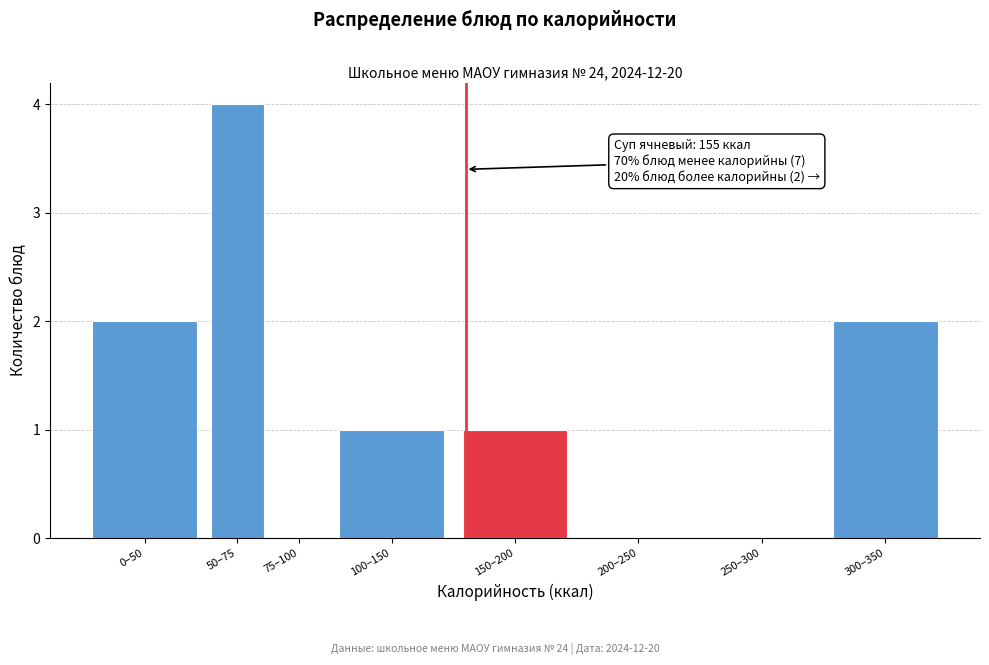

Reading left to right, transcribe all the data shown in this chart.

0–50=2	50–75=4	75–100=0	100–150=1	150–200=1	200–250=0	250–300=0	300–350=2